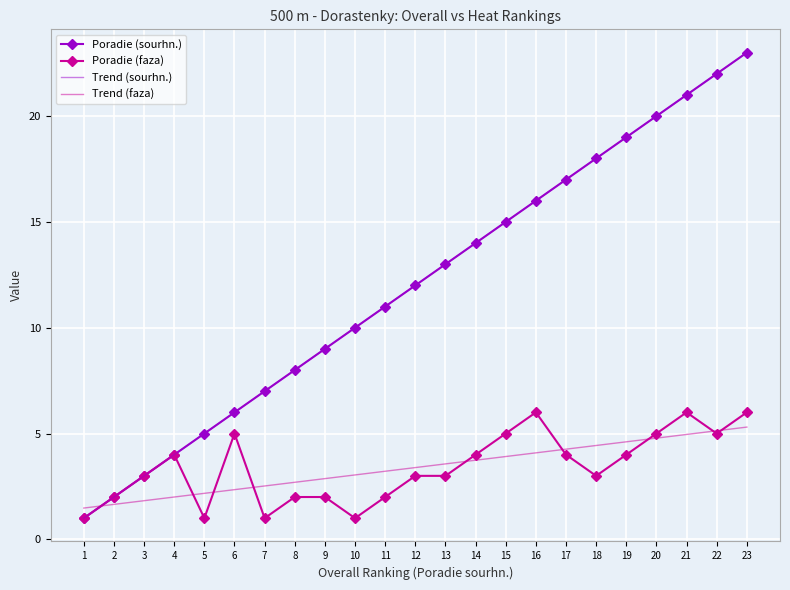

What is the average value of the Trend (faza) series?

3.4